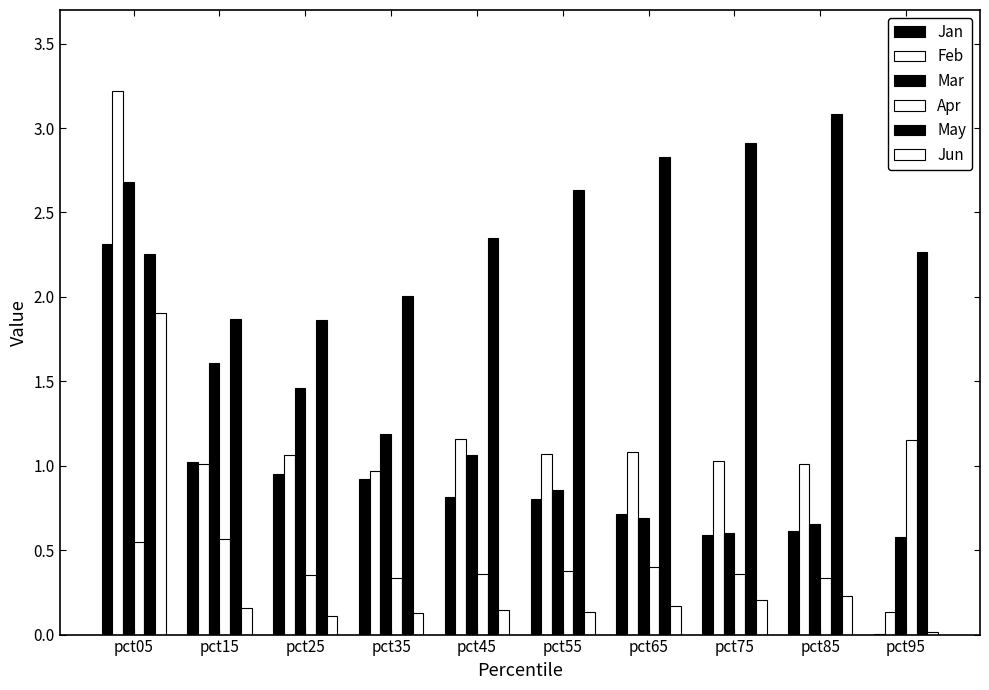

Reading left to right, extract all data points from this chart.

Jan: 2.3	1.0	1.0	0.9	0.8	0.8	0.7	0.6	0.6	0.0
Feb: 3.2	1.0	1.1	1.0	1.2	1.1	1.1	1.0	1.0	0.1
Mar: 2.7	1.6	1.5	1.2	1.1	0.9	0.7	0.6	0.7	0.6
Apr: 0.5	0.6	0.4	0.3	0.4	0.4	0.4	0.4	0.3	1.2
May: 2.3	1.9	1.9	2.0	2.3	2.6	2.8	2.9	3.1	2.3
Jun: 1.9	0.2	0.1	0.1	0.1	0.1	0.2	0.2	0.2	0.0